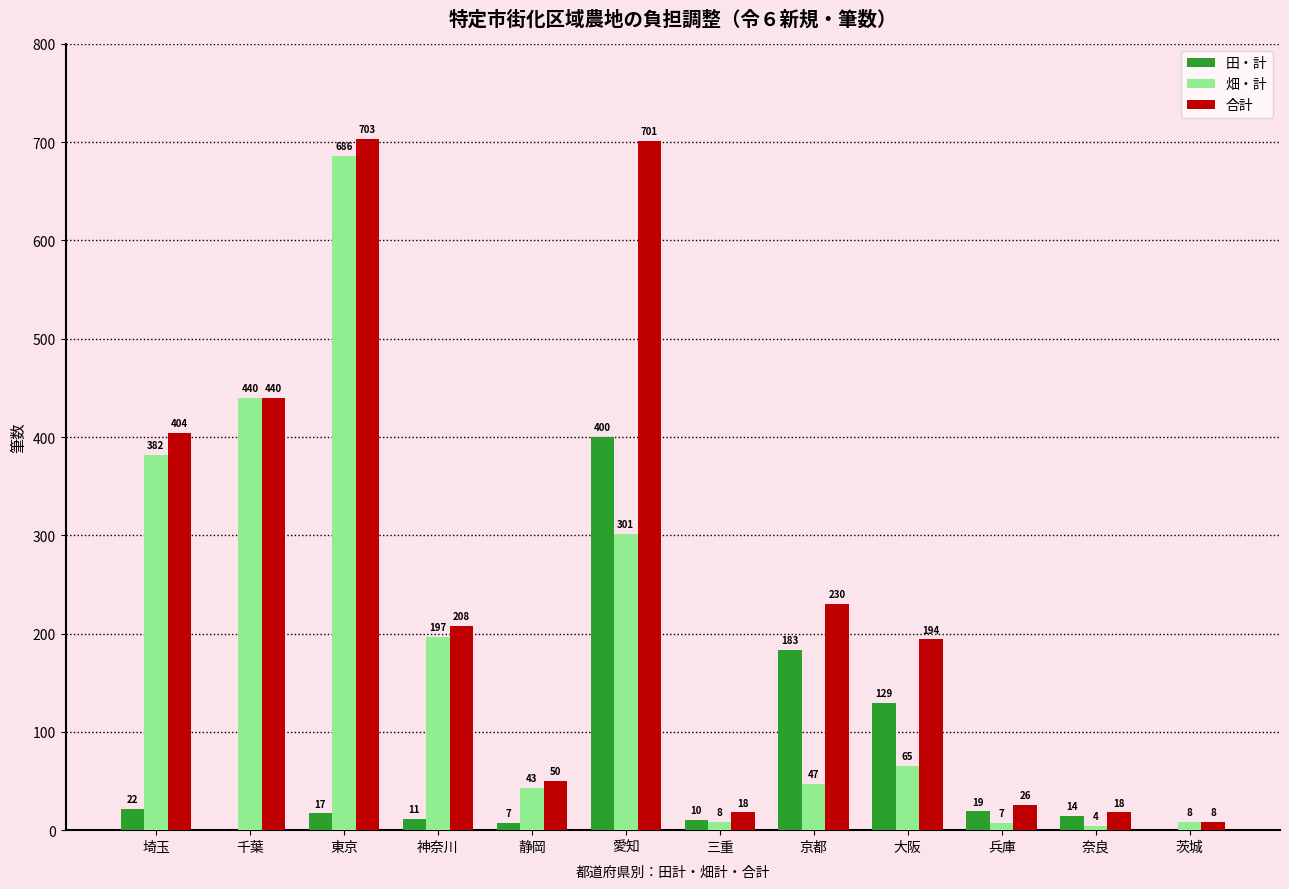

How many data points does each series have?

12